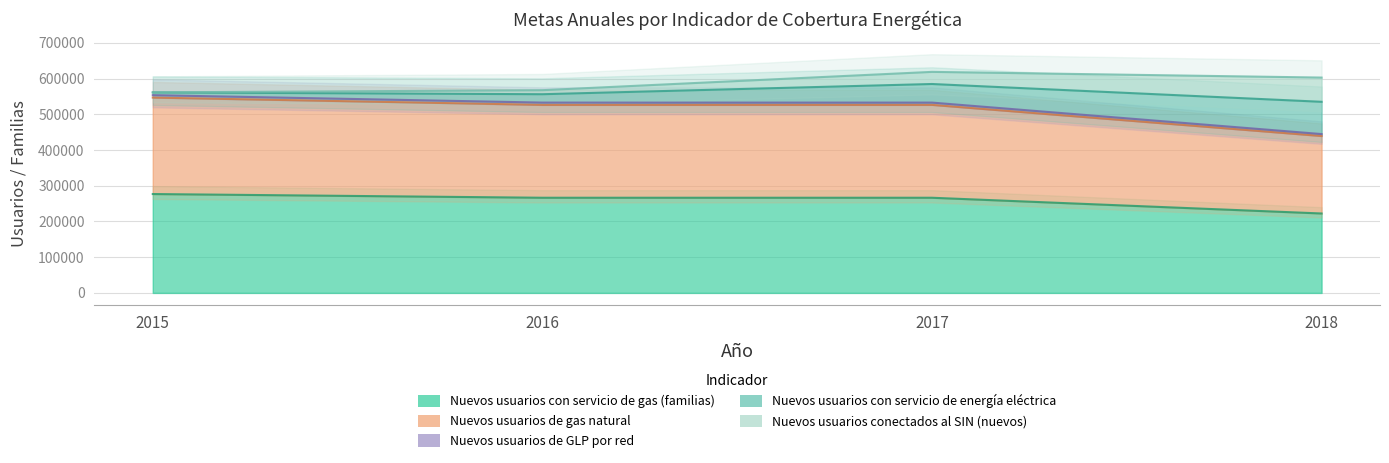

How many values in the Nuevos usuarios de GLP por red series are below 532800?

1